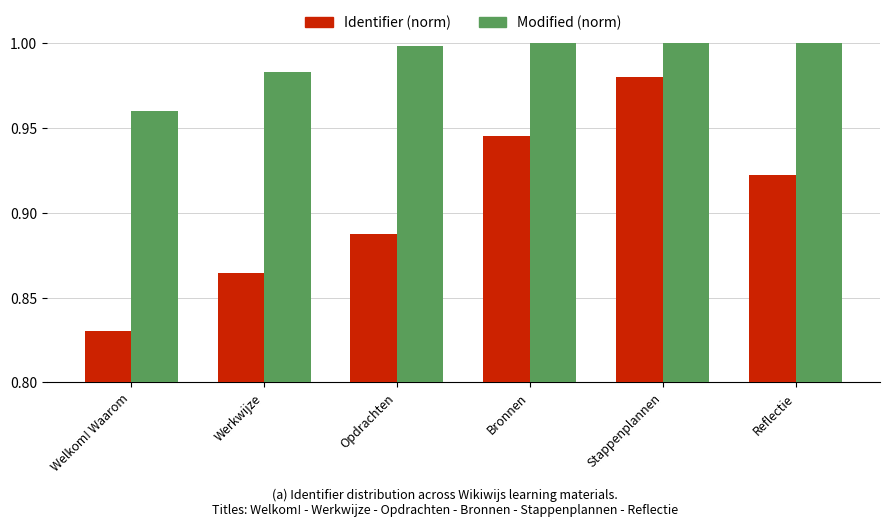

What is the difference between the maximum and second lowest values in the Identifier (norm) series?

0.1